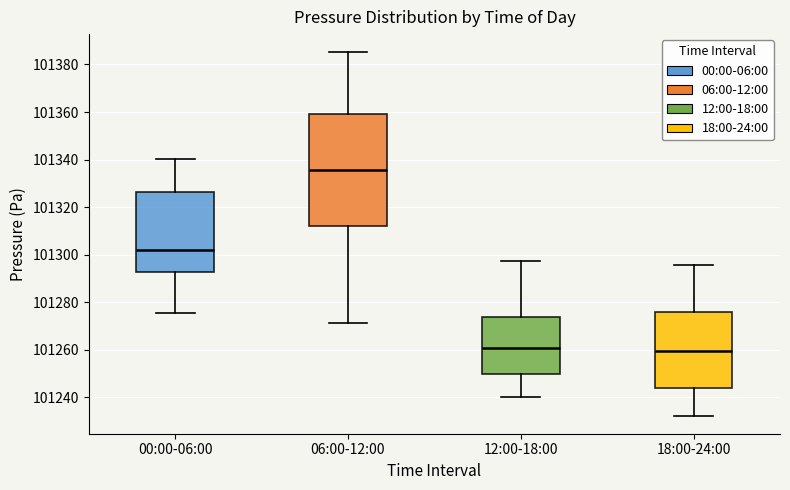

Reading left to right, read every box against the y-axis: the position of its median line, the range the box covers, and the ends of its whiskers. The values are not printed on the chart, so give them approximately, as read against the axis.

00:00-06:00: median 101302, box 101292 to 101326, whiskers 101276 to 101340
06:00-12:00: median 101336, box 101312 to 101360, whiskers 101272 to 101386
12:00-18:00: median 101260, box 101250 to 101274, whiskers 101240 to 101298
18:00-24:00: median 101260, box 101244 to 101276, whiskers 101232 to 101296